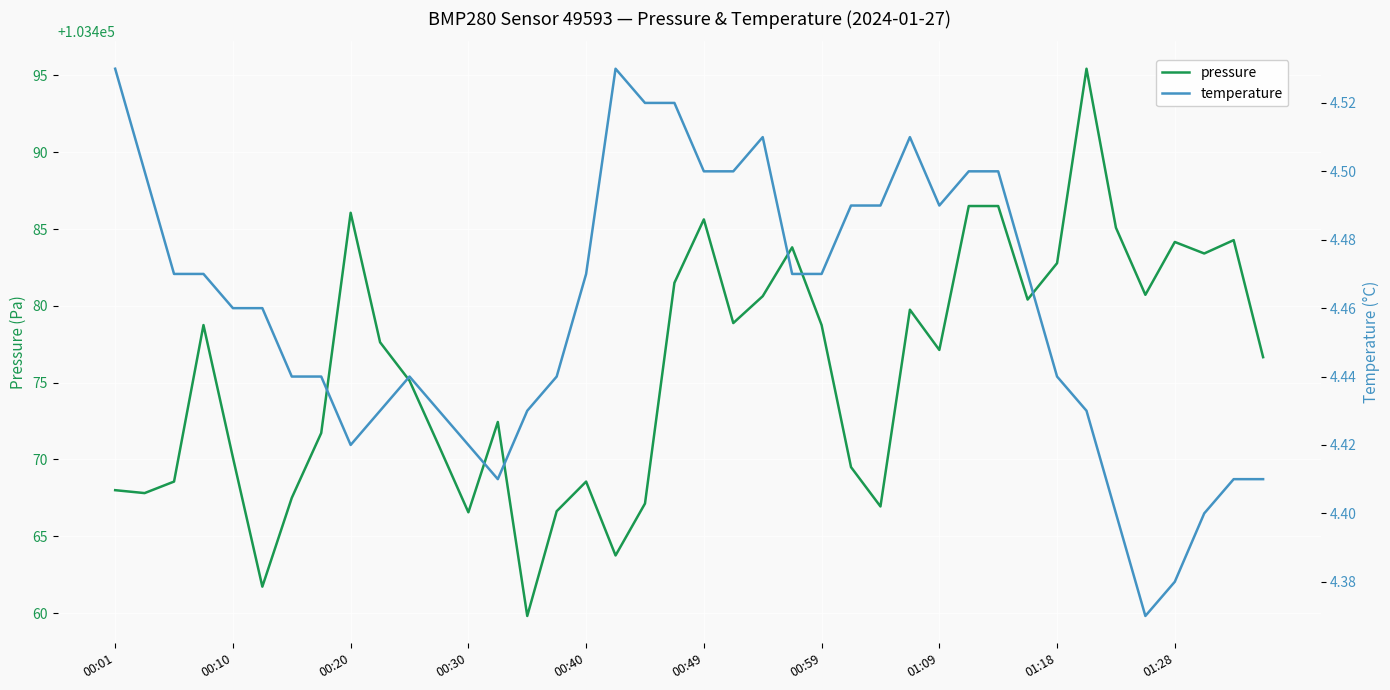

What position from the right is 33?

7